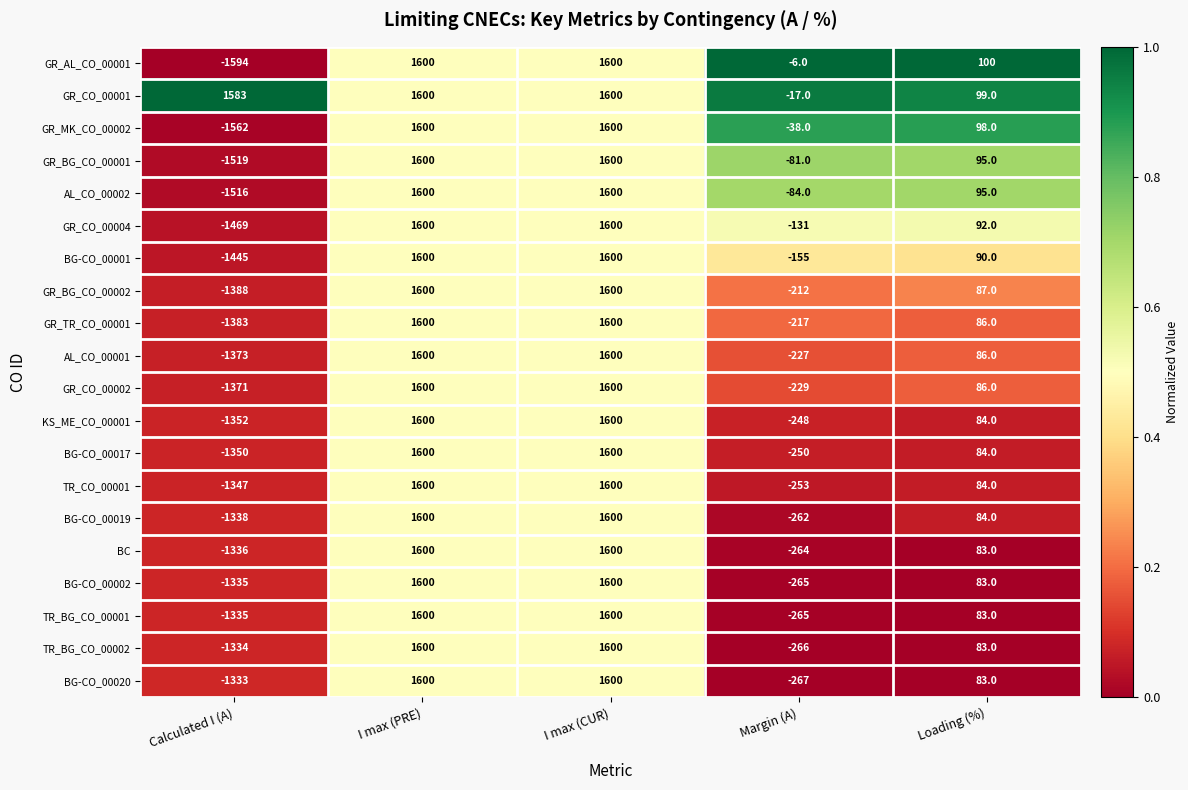

What value does the AL_CO_00002 series have at I max (CUR), to the nearest 50?

1600